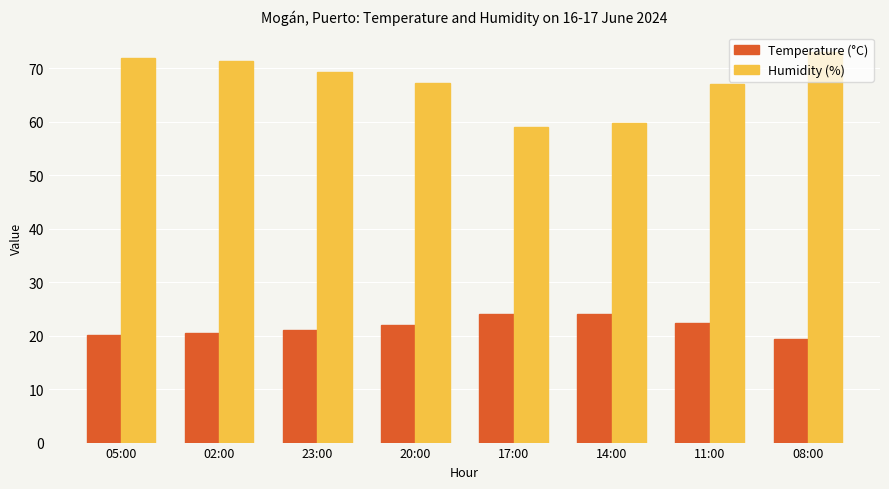

Count the number of data series in this chart.

2